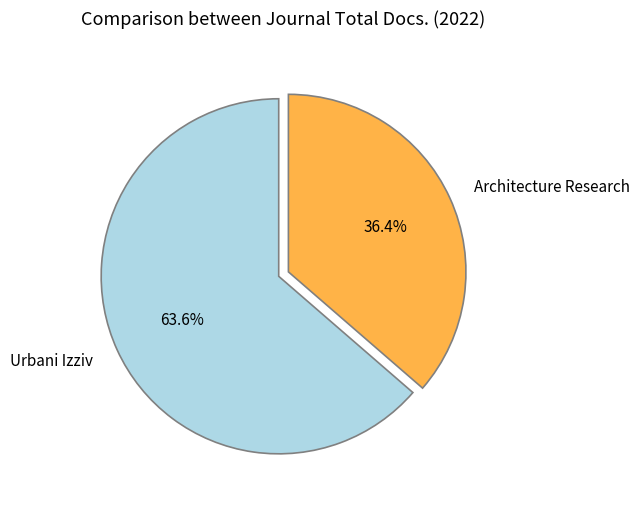

To the nearest percent, what percentage of the pie is Urbani Izziv?

64%